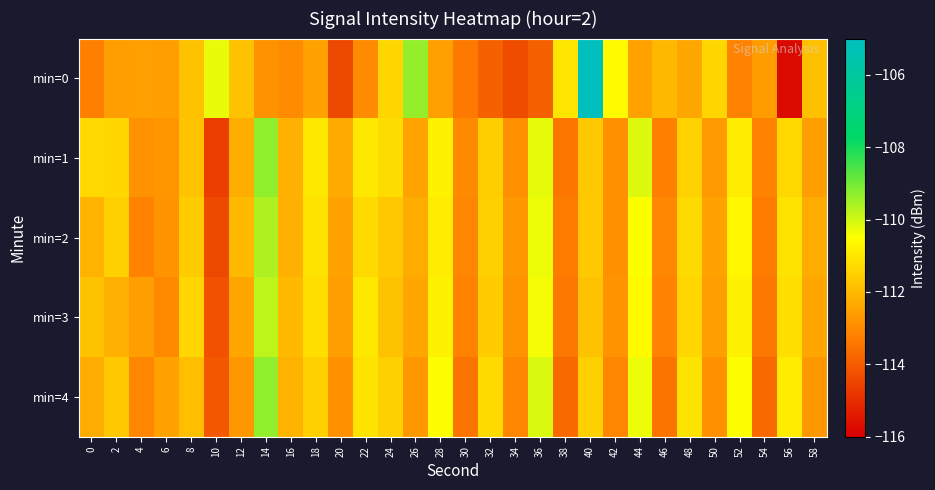

Reading left to right, list all the values displayed in this chart.

min=0: 0=-113.2	2=-112.6	4=-112.5	6=-112.6	8=-111.8	10=-110.3	12=-111.8	14=-112.9	16=-113.0	18=-112.5	20=-114.4	22=-113.0	24=-111.4	26=-109.4	28=-112.5	30=-113.4	32=-113.9	34=-114.4	36=-113.9	38=-111.0	40=-105.1	42=-110.6	44=-112.5	46=-112.0	48=-112.4	50=-111.4	52=-113.1	54=-112.6	56=-115.8	58=-111.8
min=1: 0=-111.3	2=-111.4	4=-112.8	6=-112.8	8=-111.8	10=-114.7	12=-112.2	14=-109.3	16=-112.2	18=-111.0	20=-112.3	22=-111.0	24=-111.2	26=-112.5	28=-110.8	30=-113.0	32=-111.6	34=-112.9	36=-110.2	38=-113.5	40=-111.7	42=-112.9	44=-110.1	46=-113.2	48=-111.5	50=-112.7	52=-110.9	54=-113.1	56=-111.3	58=-112.6
min=2: 0=-112.1	2=-111.5	4=-113.2	6=-112.8	8=-111.6	10=-114.4	12=-112.0	14=-109.6	16=-112.2	18=-111.1	20=-112.5	22=-111.3	24=-111.7	26=-112.3	28=-110.9	30=-113.1	32=-111.5	34=-112.7	36=-110.3	38=-113.3	40=-111.7	42=-112.9	44=-110.5	46=-113.1	48=-111.3	50=-112.5	52=-110.7	54=-113.3	56=-111.1	58=-112.3
min=3: 0=-111.8	2=-112.2	4=-112.6	6=-113.0	8=-111.4	10=-114.2	12=-112.4	14=-109.8	16=-112.0	18=-111.2	20=-112.6	22=-111.0	24=-111.8	26=-112.4	28=-110.8	30=-113.2	32=-111.6	34=-112.8	36=-110.4	38=-113.4	40=-111.8	42=-112.8	44=-110.6	46=-113.2	48=-111.4	50=-112.6	52=-110.8	54=-113.4	56=-111.2	58=-112.4
min=4: 0=-112.3	2=-111.7	4=-113.1	6=-112.5	8=-111.9	10=-114.1	12=-112.7	14=-109.3	16=-112.1	18=-111.5	20=-112.9	22=-111.1	24=-111.5	26=-112.7	28=-110.5	30=-113.5	32=-111.3	34=-113.1	36=-110.1	38=-113.7	40=-111.5	42=-113.1	44=-110.3	46=-113.5	48=-111.1	50=-112.9	52=-110.5	54=-113.7	56=-110.9	58=-112.7